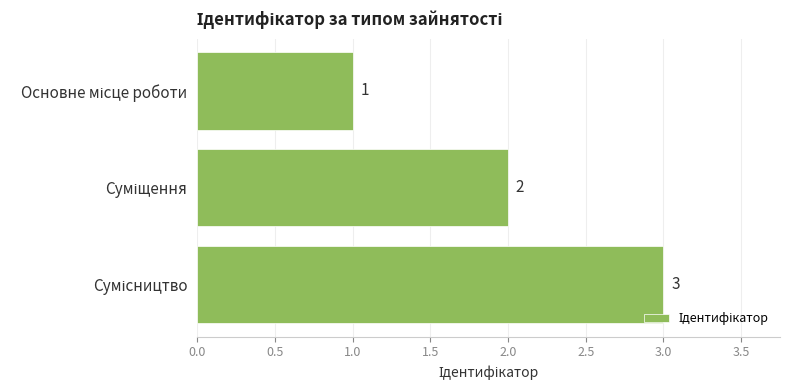

How many categories are shown in the chart?

3